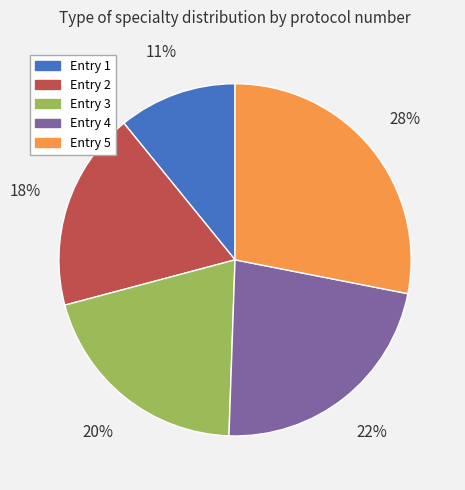

What percentage is the Entry 3 slice, to the nearest percent?

20%